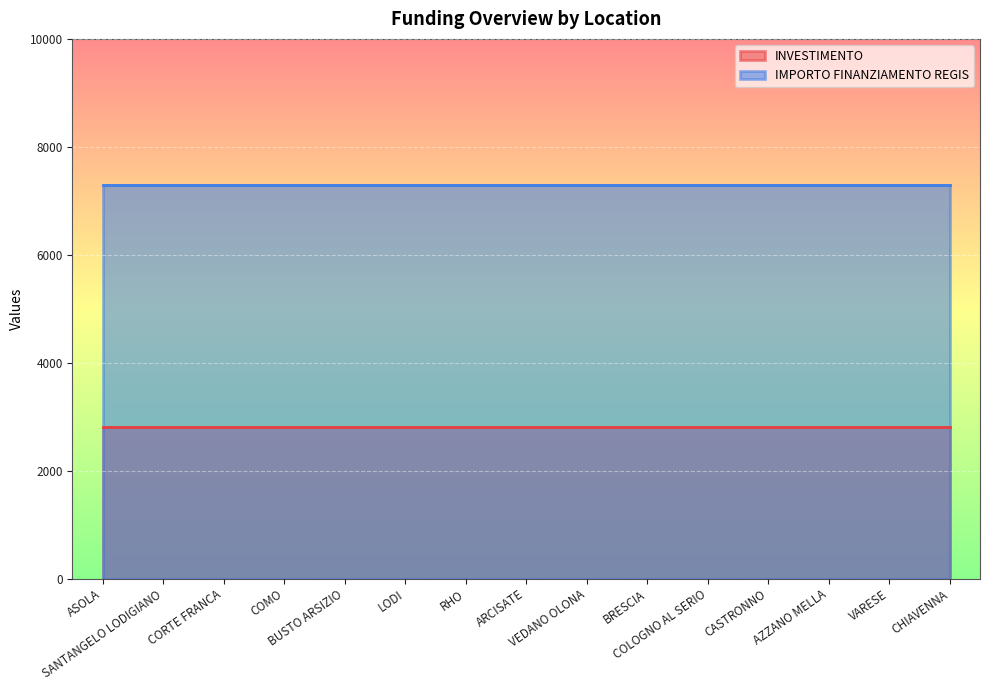

List the series in order of their overall mean, lowest first.

INVESTIMENTO, IMPORTO FINANZIAMENTO REGIS